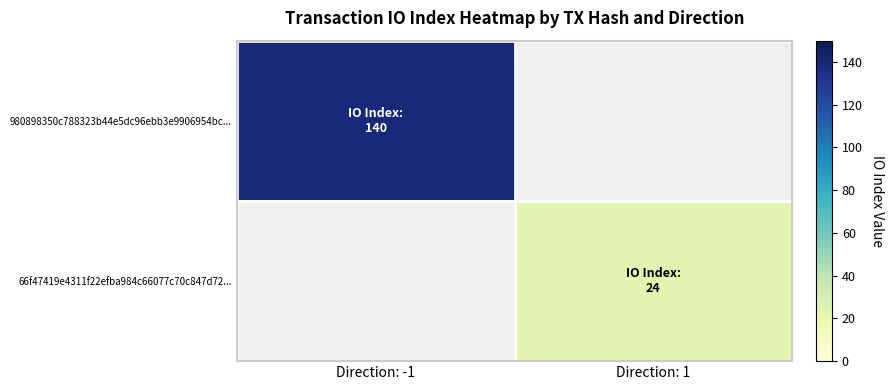

How many values in 980898350c788323b44e5dc96ebb3e9906954bc... are above zero?

1